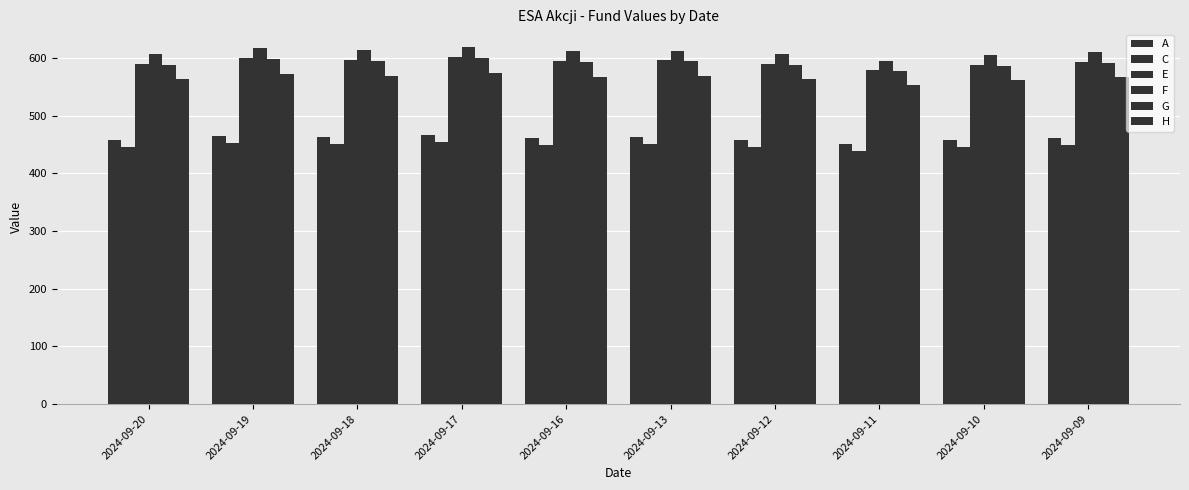

How many values in the A series exceed 461?

5